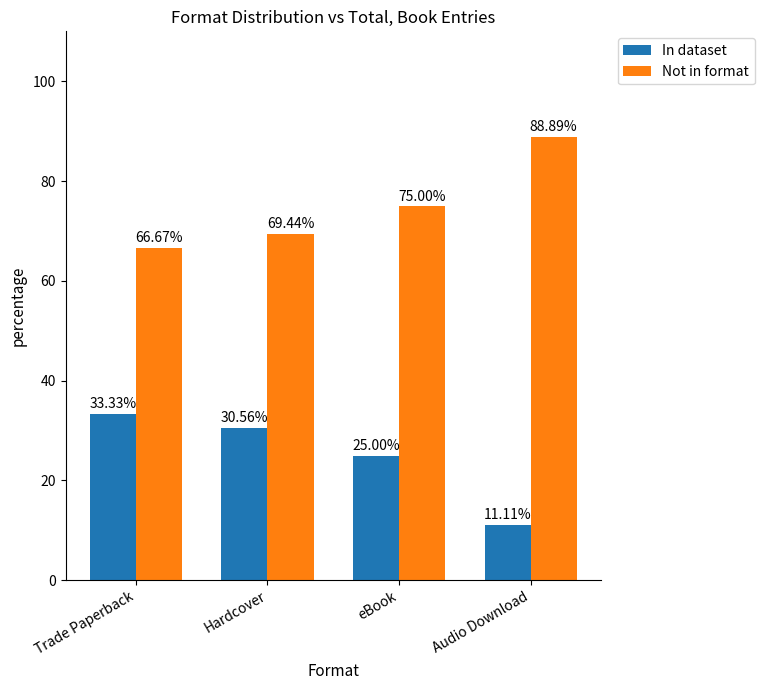

How many data points in In dataset are above 30?

2